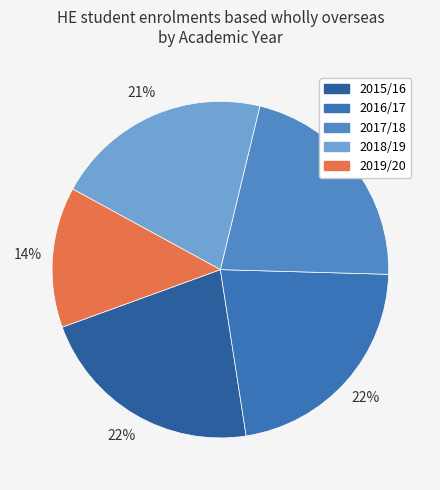

Rank the categories by value from lowest to highest.

2019/20, 2018/19, 2017/18, 2015/16, 2016/17